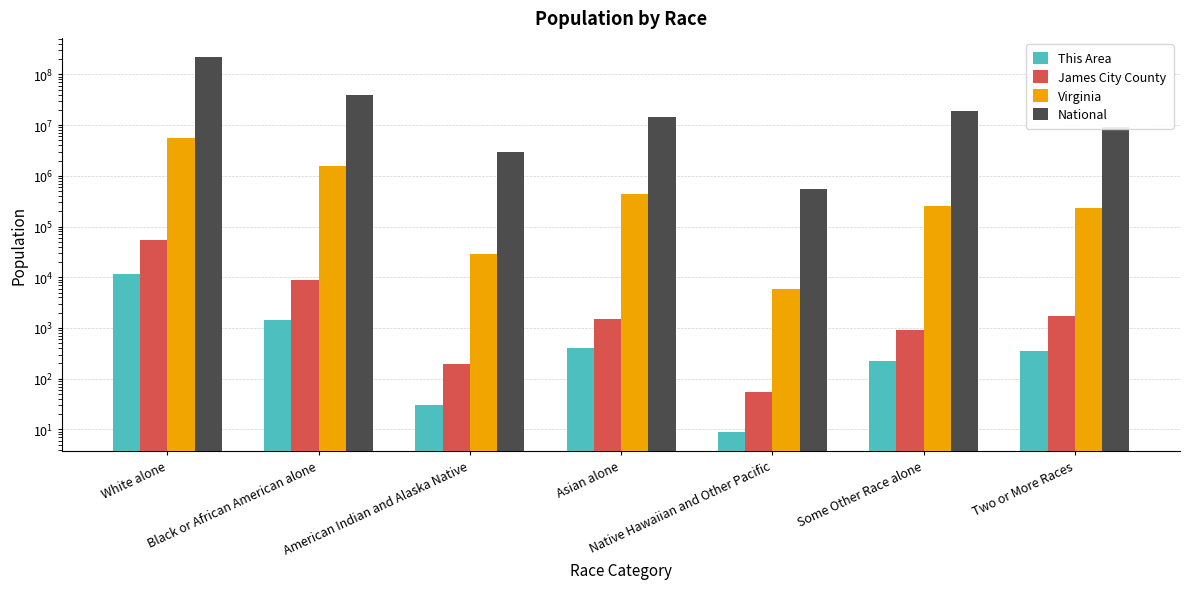

What is the difference between the This Area values at Asian alone and Some Other Race alone?

181